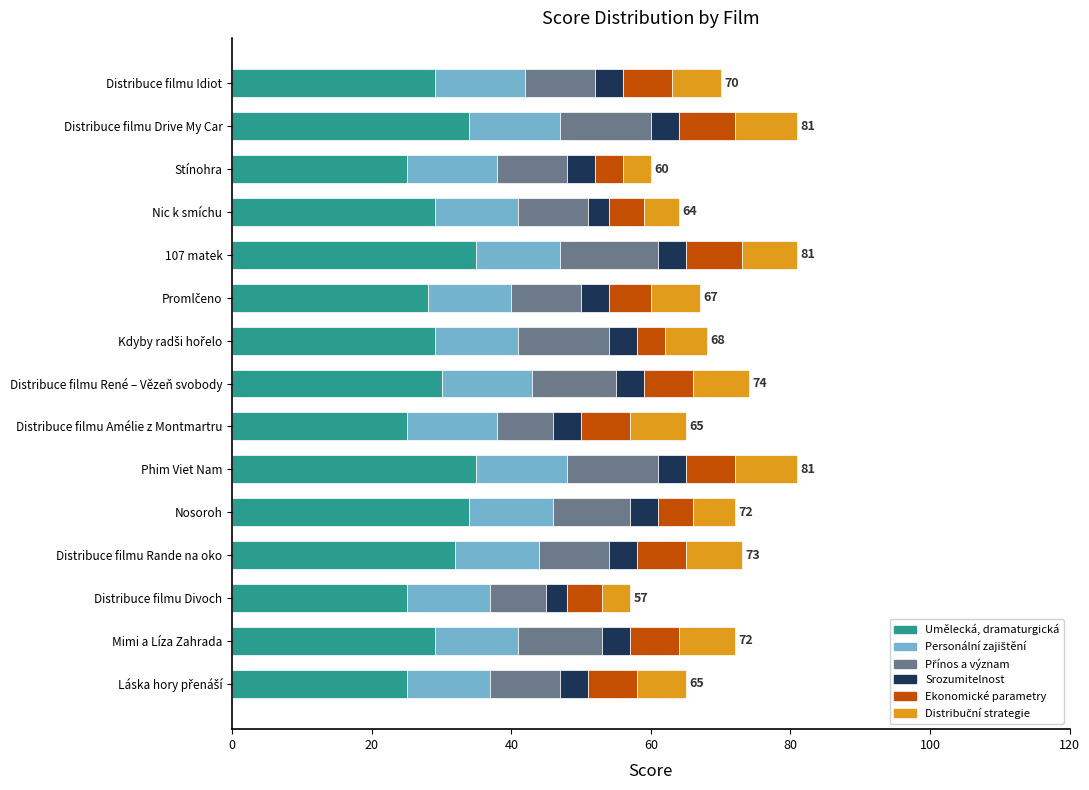

Is it true that Umělecká, dramaturgická equals 25 at Distribuce filmu Amélie z Montmartru?

True